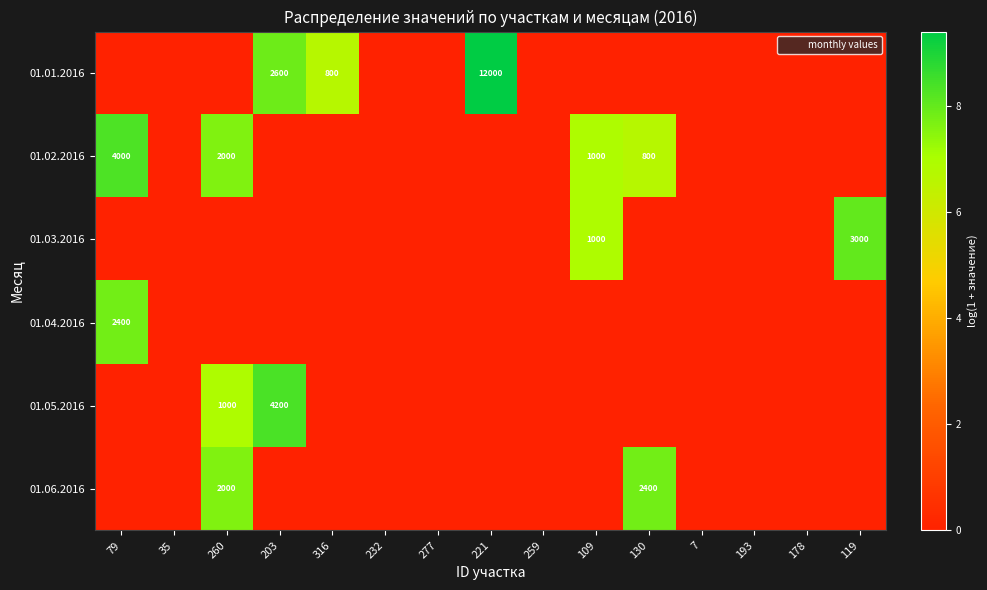

What is the difference between the maximum and minimum values in the 01.03.2016 series?

8.0